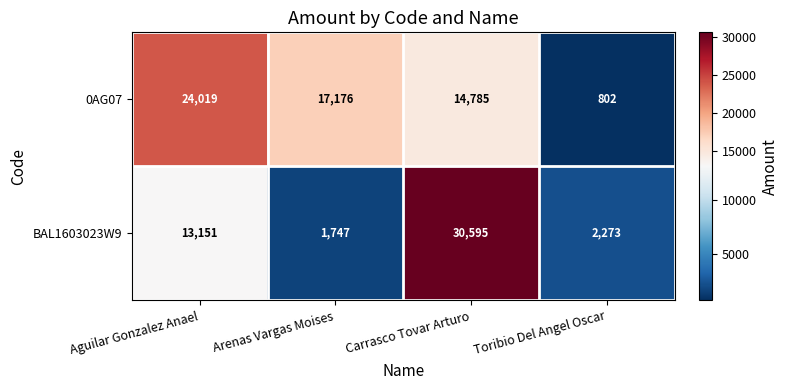

Reading right to left, list all the values displayed in this chart.

0AG07: Toribio Del Angel Oscar=802	Carrasco Tovar Arturo=14785	Arenas Vargas Moises=17176	Aguilar Gonzalez Anael=24019
BAL1603023W9: Toribio Del Angel Oscar=2273	Carrasco Tovar Arturo=30595	Arenas Vargas Moises=1747	Aguilar Gonzalez Anael=13151